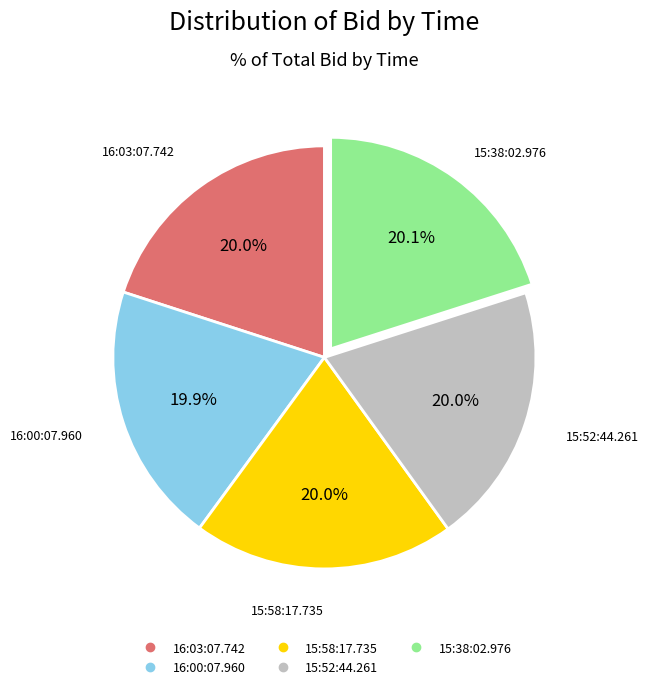

Combined, do 15:52:44.261 and 15:58:17.735 account for over 50%?

No